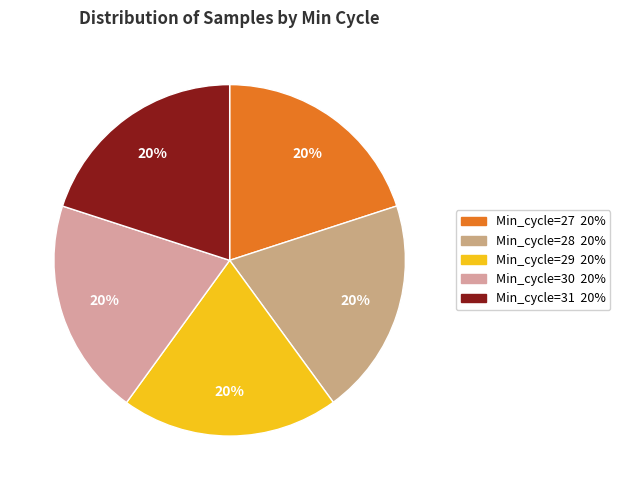

Is there a majority slice in this chart?

No